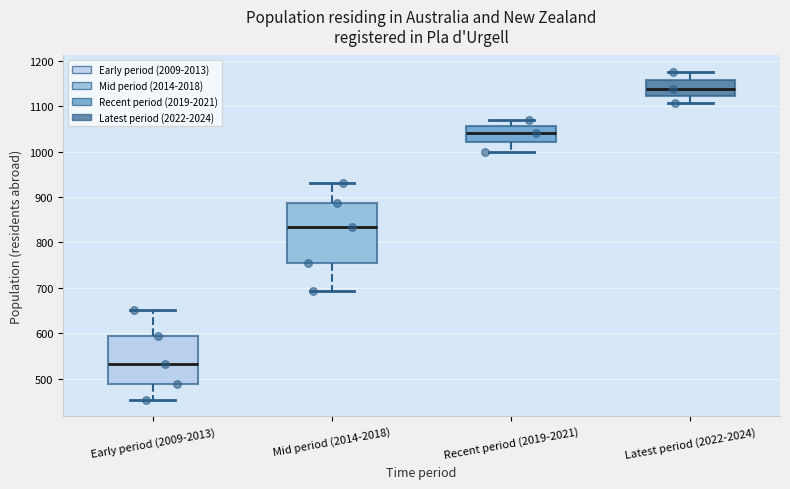

Where is the upper edge of the box for Mid period (2014-2018) on the y-axis? The values are not printed on the chart, so give them approximately, as read against the axis.

890